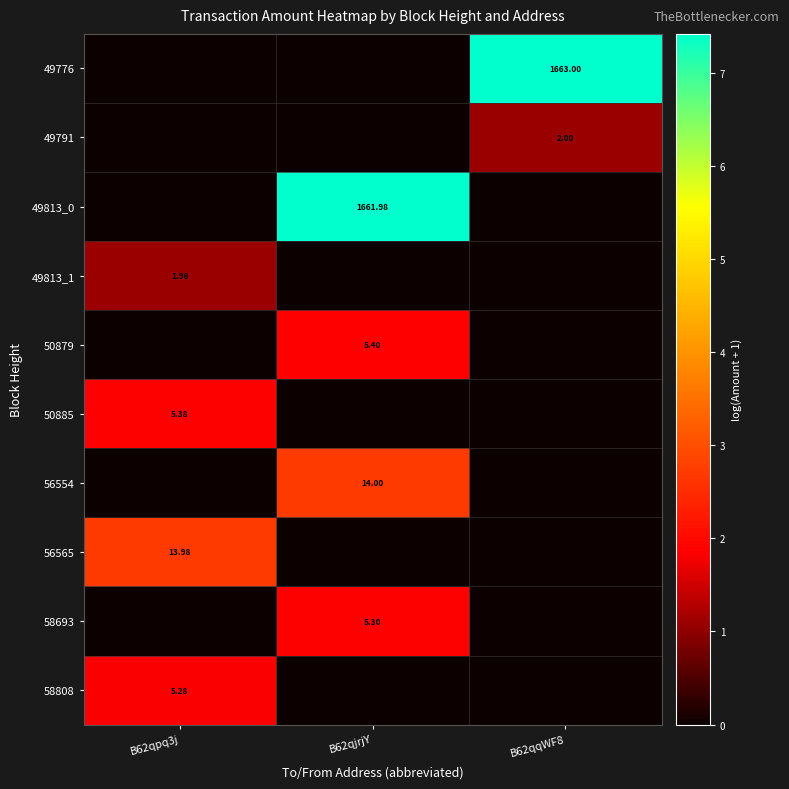

How many values in the 58693 series exceed 0?

1